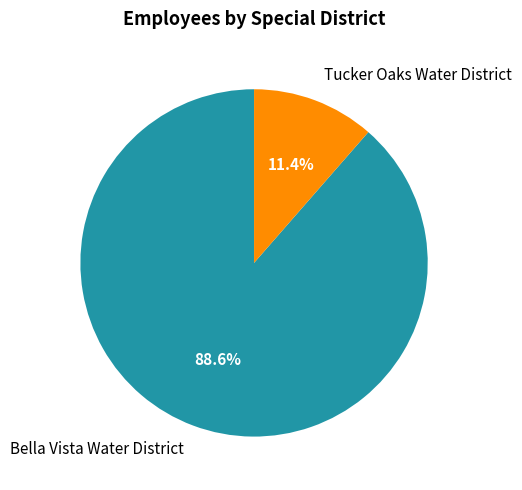

Does any single category account for the majority?

Yes